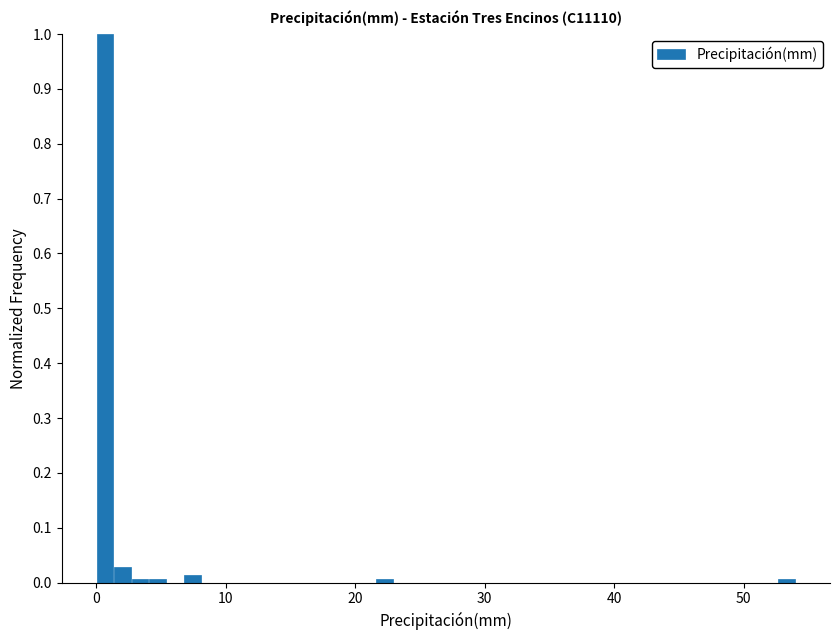

Around what value on the x-axis is the tallest bar? Give the approximate position of its centre, as read against the axis.

1